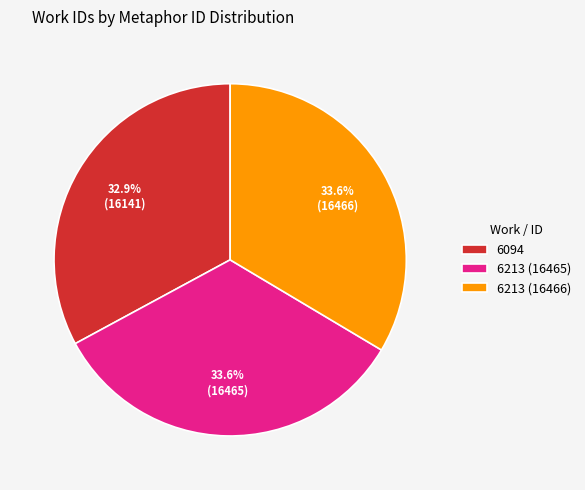

What is the smallest slice in the pie chart?

6094